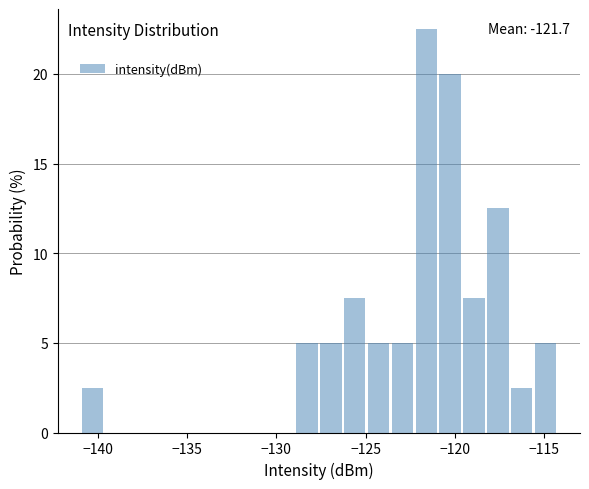

Around what value on the x-axis is the tallest bar? Give the approximate position of its centre, as read against the axis.

-121.5